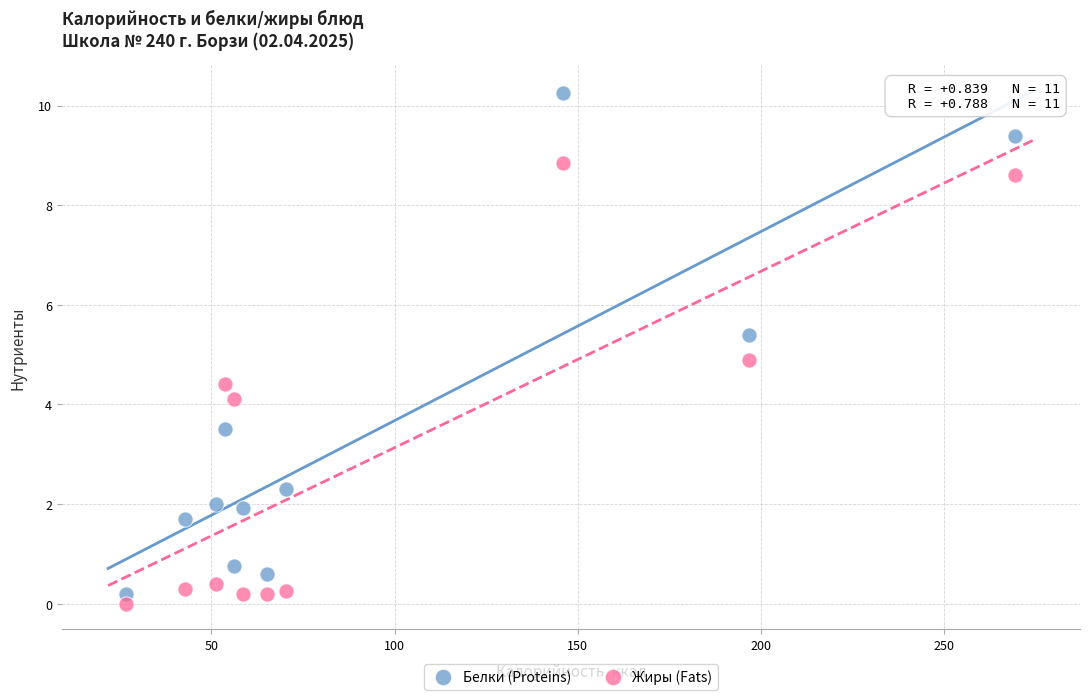

Across all data points, what is the range of X values (max minus min)?

242.6